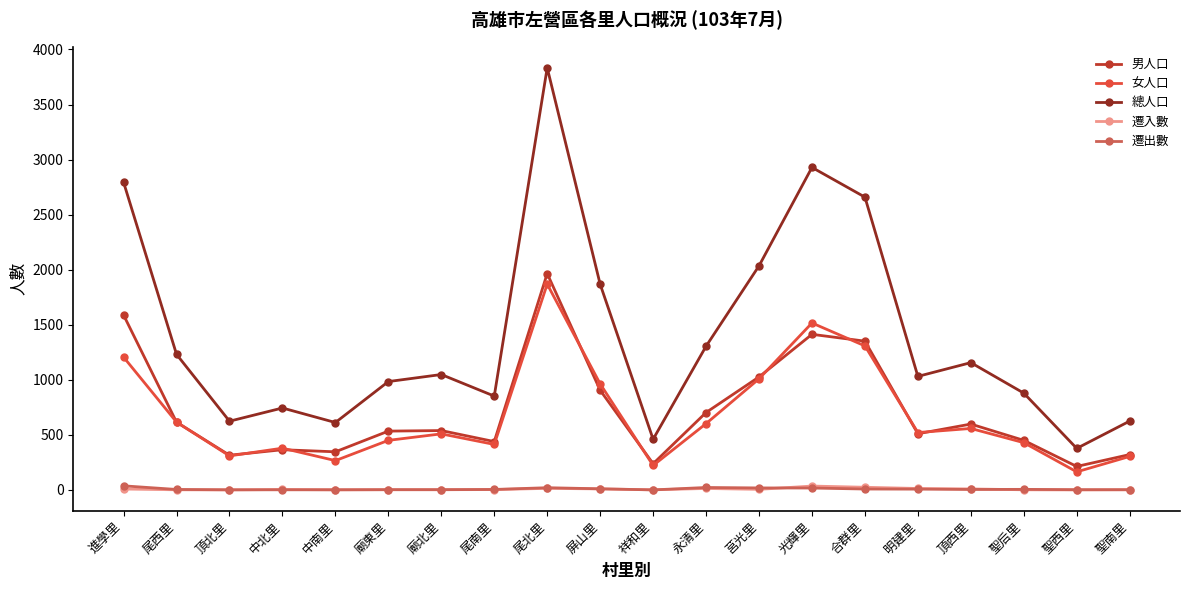

At which category is the sum across all series the highest?

尾北里